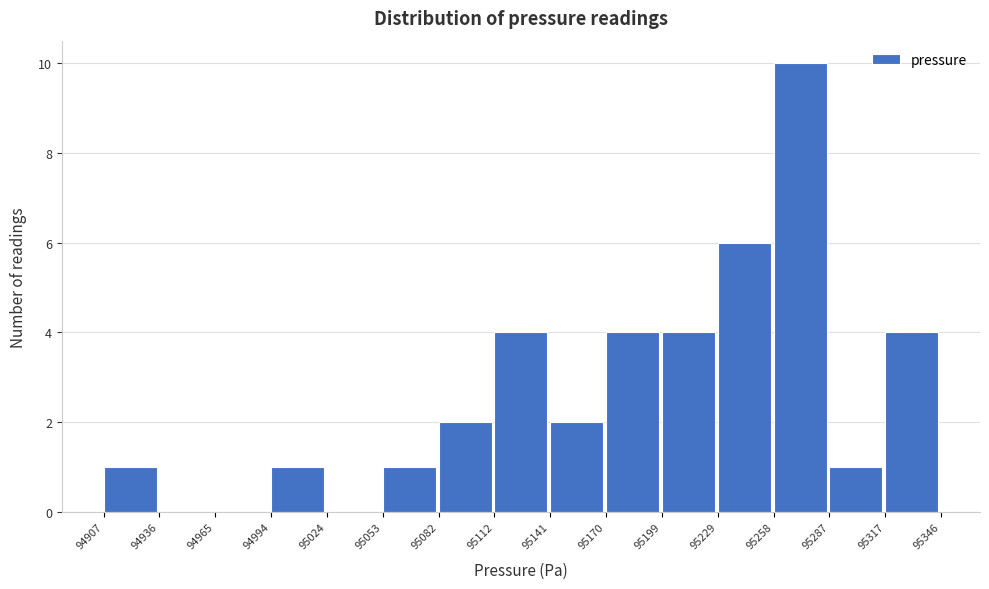

Which range on the x-axis has the tallest bar?

95258 to 95287